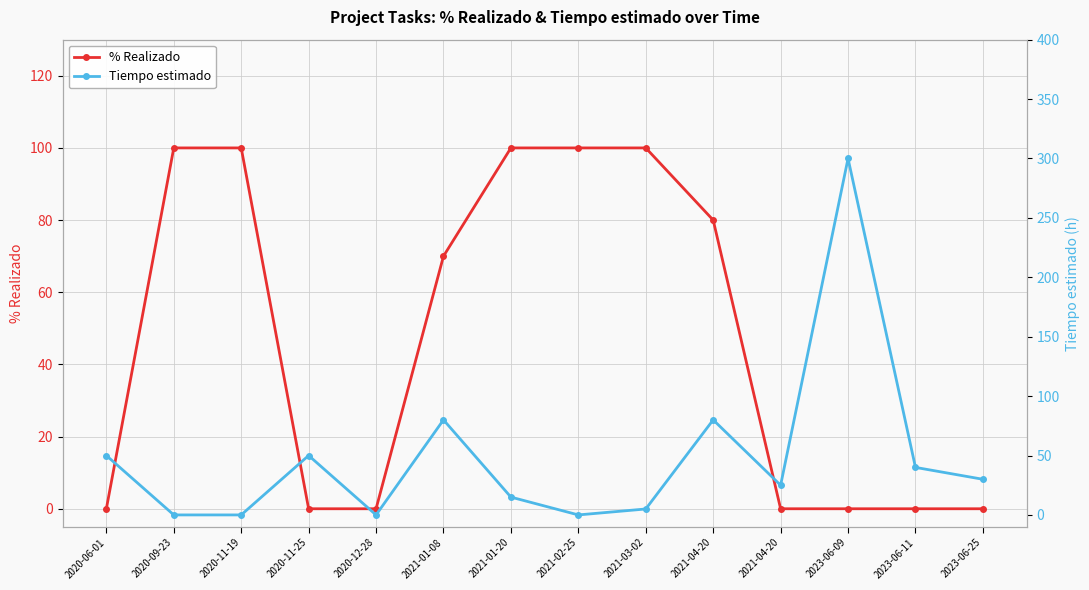

List the series in order of their peak value, lowest first.

% Realizado, Tiempo estimado